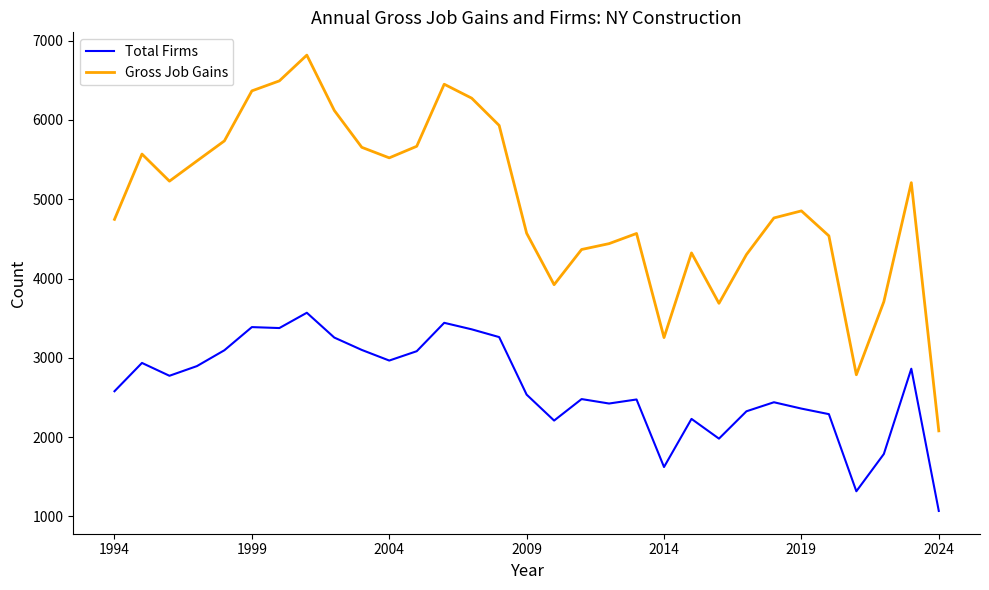

Which series has the largest range (max minus min)?

Gross Job Gains